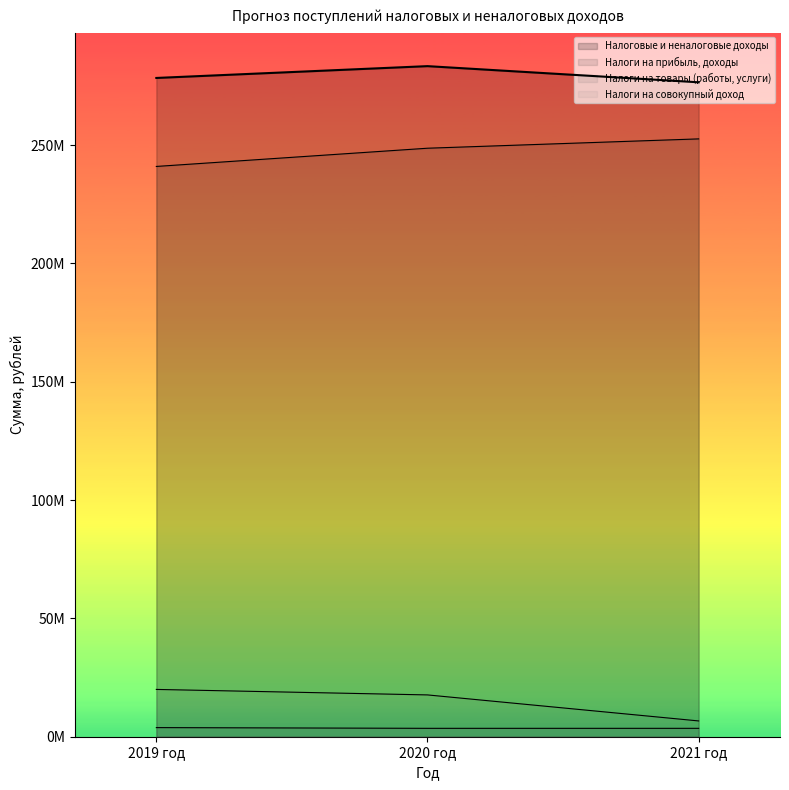

Reading right to left, transcribe all the data shown in this chart.

Налоговые и неналоговые доходы: 276508242.1	283335522.9	278342283.3
Налоги на прибыль, доходы: 252596778.2	248653561.9	240956230.6
Налоги на товары (работы, услуги): 3544850.2	3544850.2	3857376.8
Налоги на совокупный доход: 6671000.0	17664000.0	19985000.0